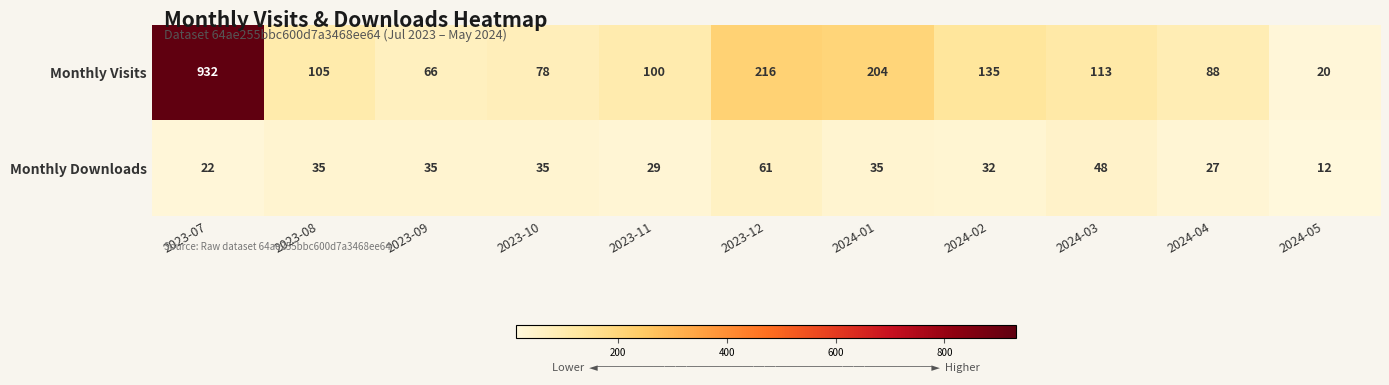

What is the minimum value for Monthly Downloads?

12